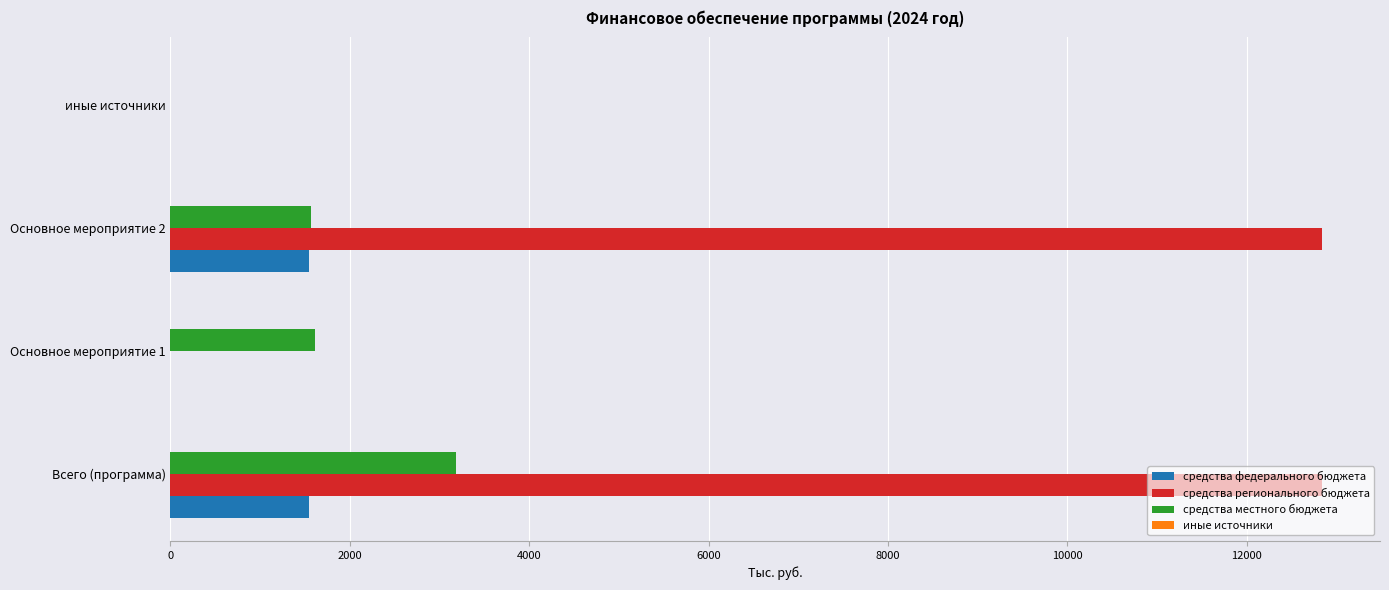

What is the highest value of the средства местного бюджета series?

3184.6